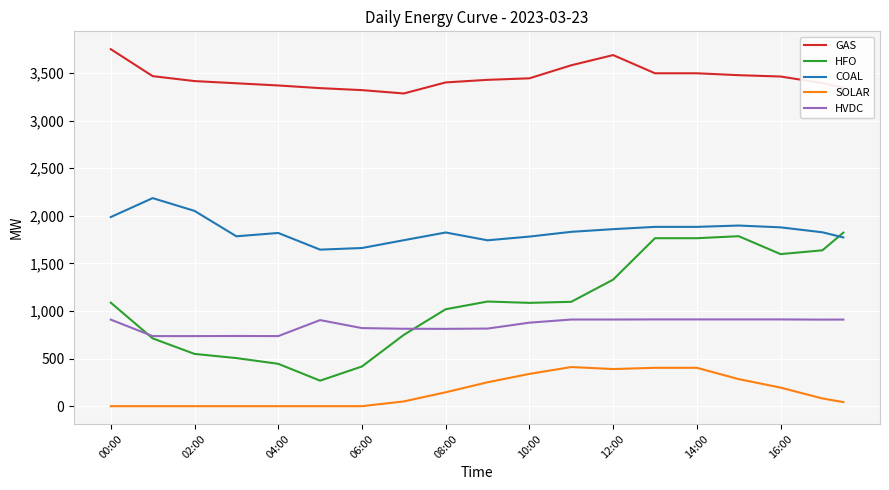

How many times do HFO and HVDC cross each other?

2